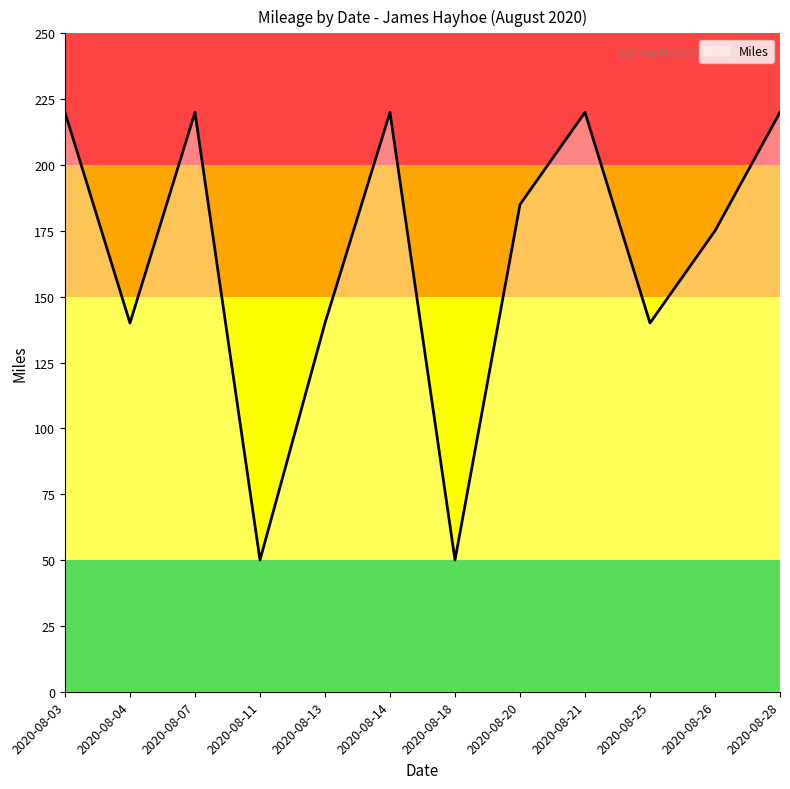

Count the number of data series in this chart.

1